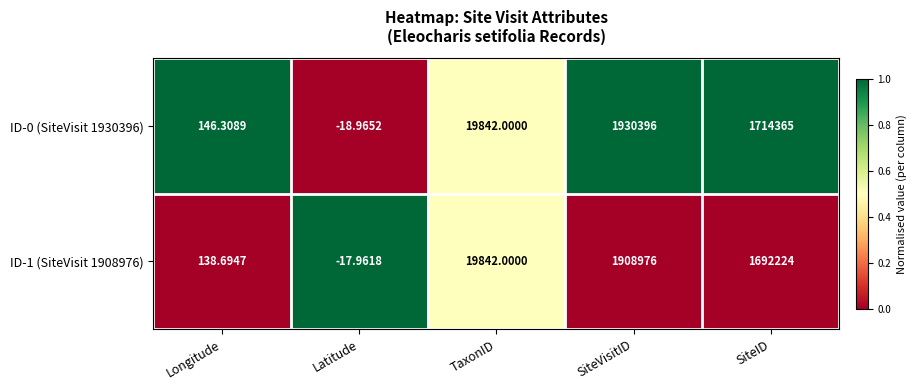

At which label is ID-1 (SiteVisit 1908976) closest to 954479?

SiteID